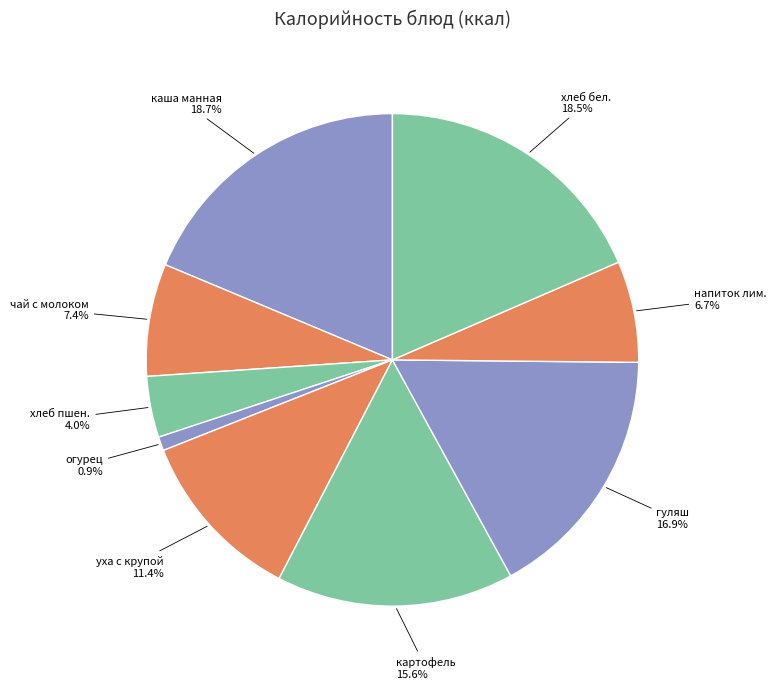

Count the number of slices in the pie.

9